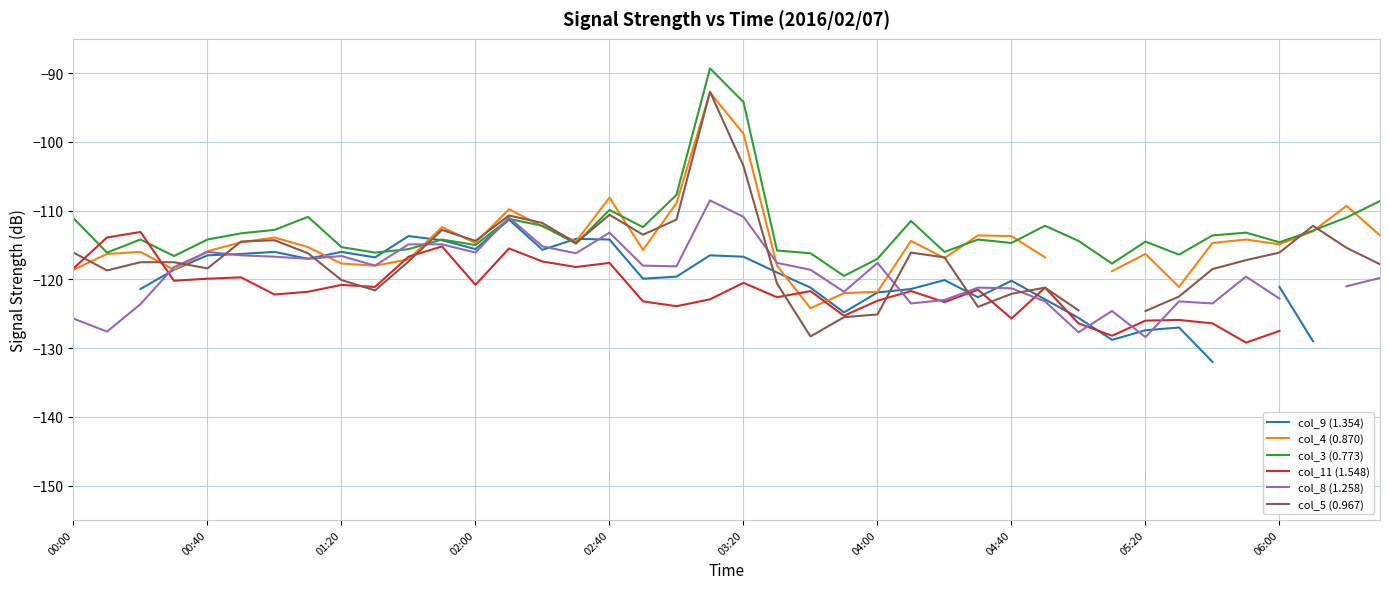

The value of col_11 (1.548) at 11 is -115.2. True or false?

True